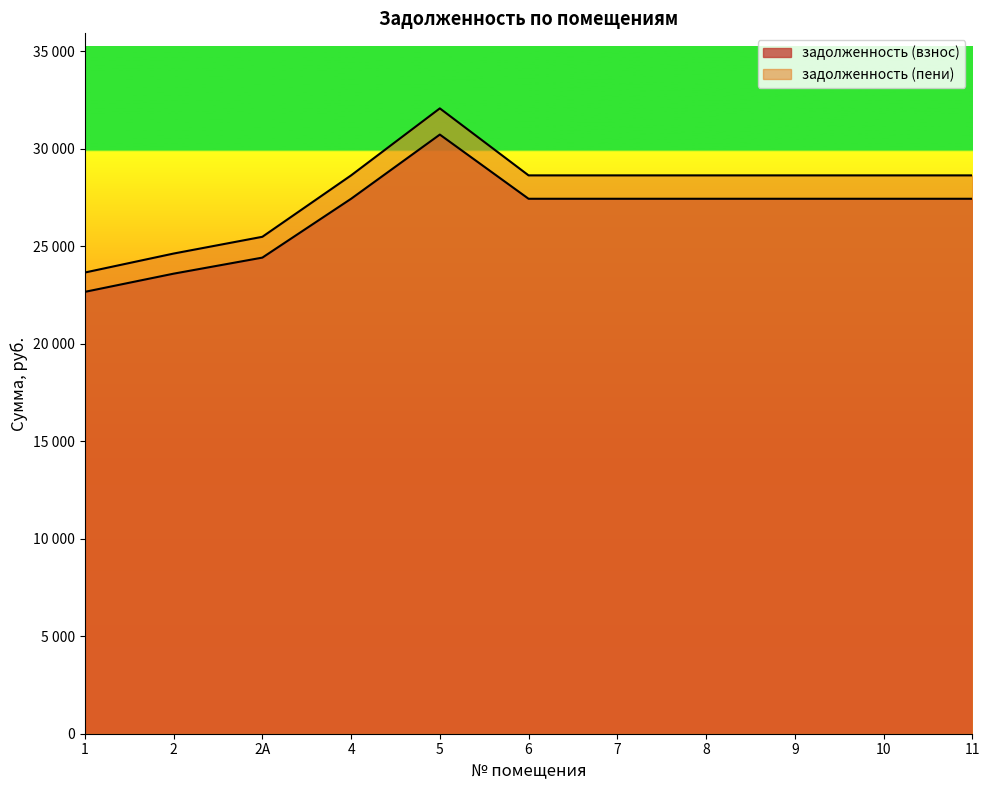

What is the difference between the second highest and second lowest values in the задолженность (взнос) series?

3842.2